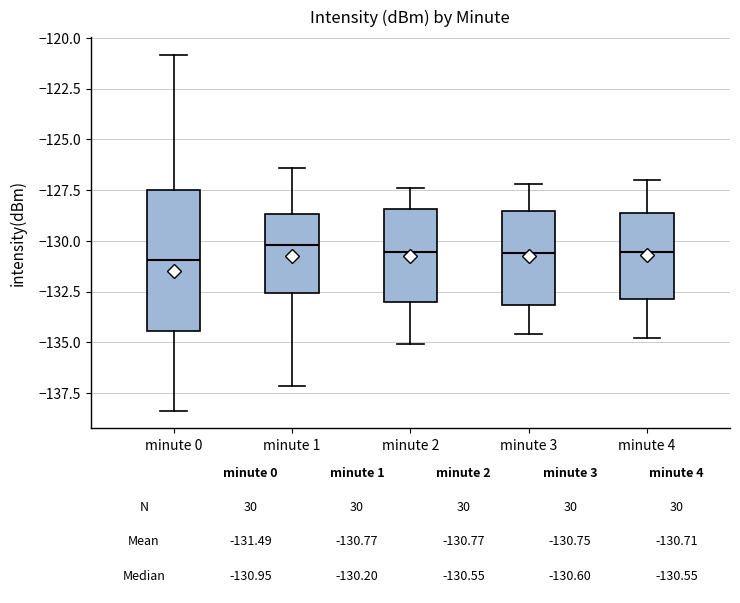

Which box is the tallest, from its lower edge to its upper edge?

minute 0